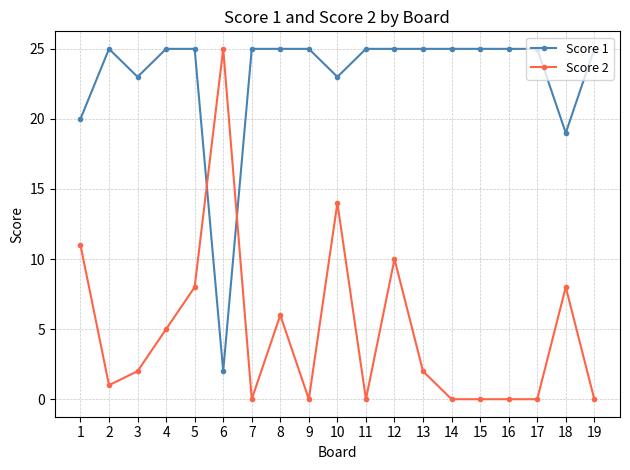

Reading left to right, transcribe all the data shown in this chart.

Score 1: 1=20	2=25	3=23	4=25	5=25	6=2	7=25	8=25	9=25	10=23	11=25	12=25	13=25	14=25	15=25	16=25	17=25	18=19	19=25
Score 2: 1=11	2=1	3=2	4=5	5=8	6=25	7=0	8=6	9=0	10=14	11=0	12=10	13=2	14=0	15=0	16=0	17=0	18=8	19=0